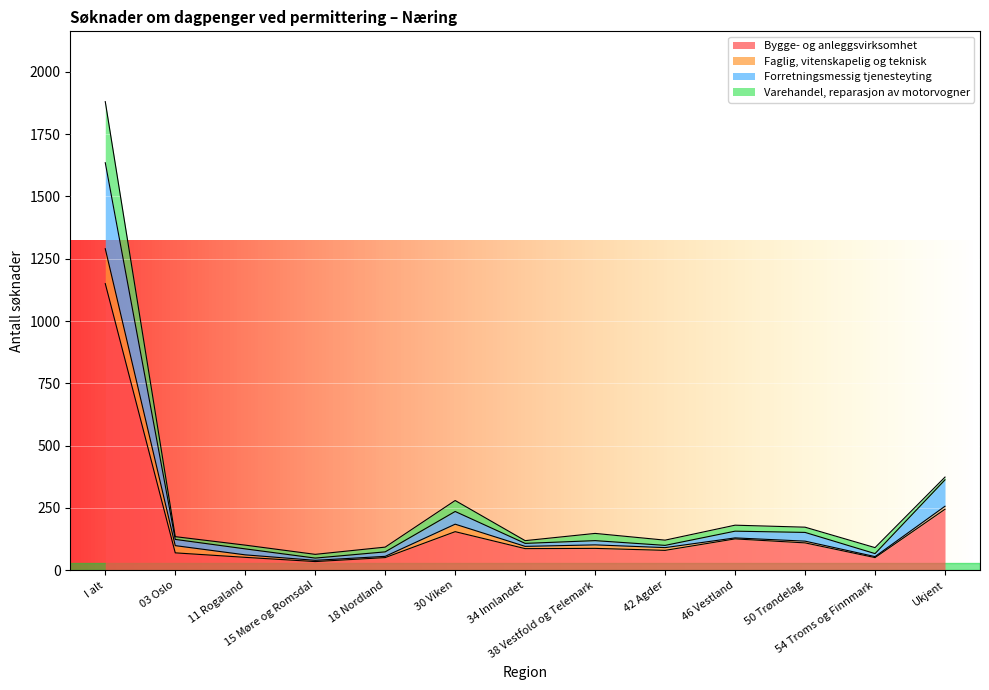

Is it true that Bygge- og anleggsvirksomhet equals 396 at Ukjent?

False